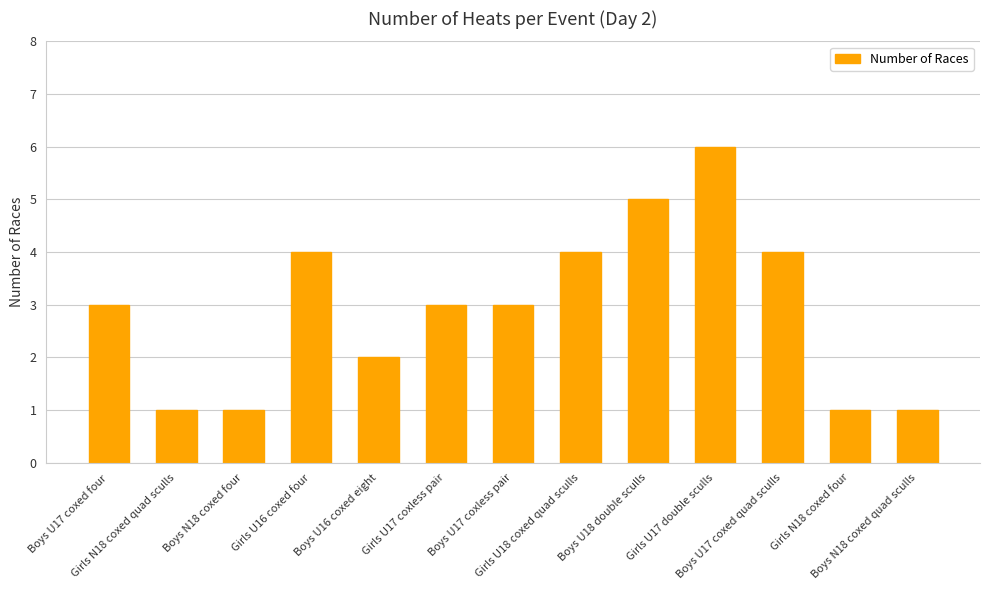

What is the maximum value shown in the chart?

6